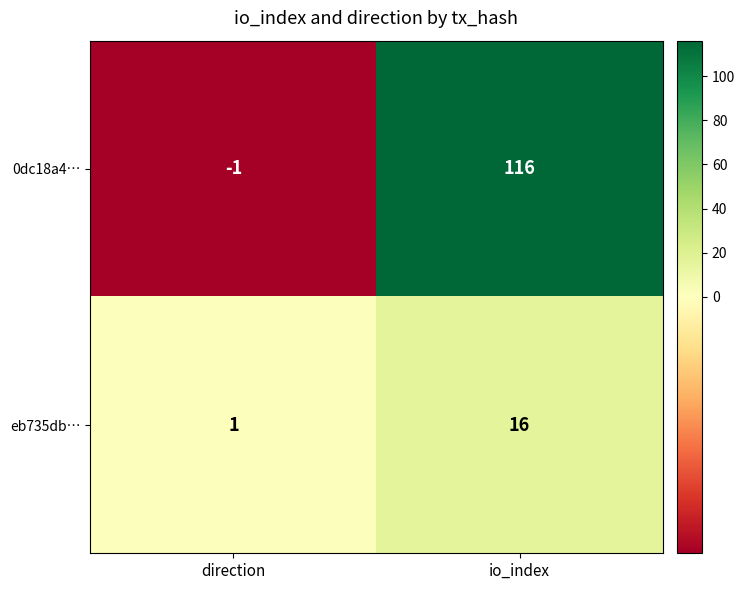

What is the spread (max minus min) of values at io_index?

100